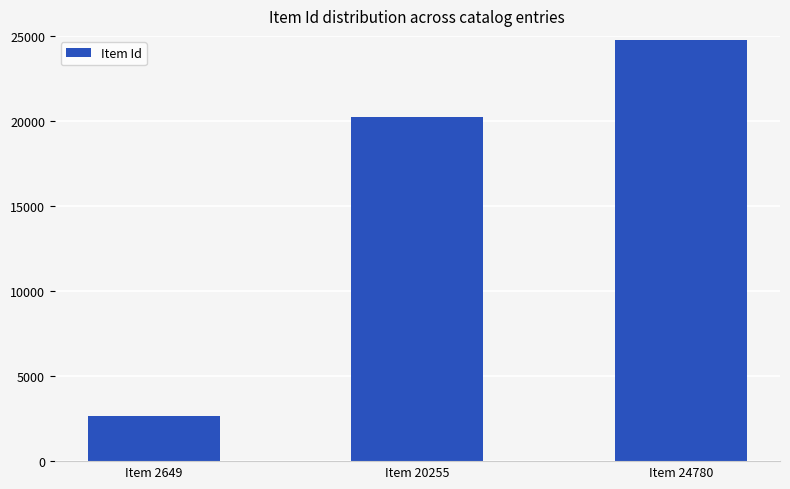

What value does the data have at Item 24780?

24780